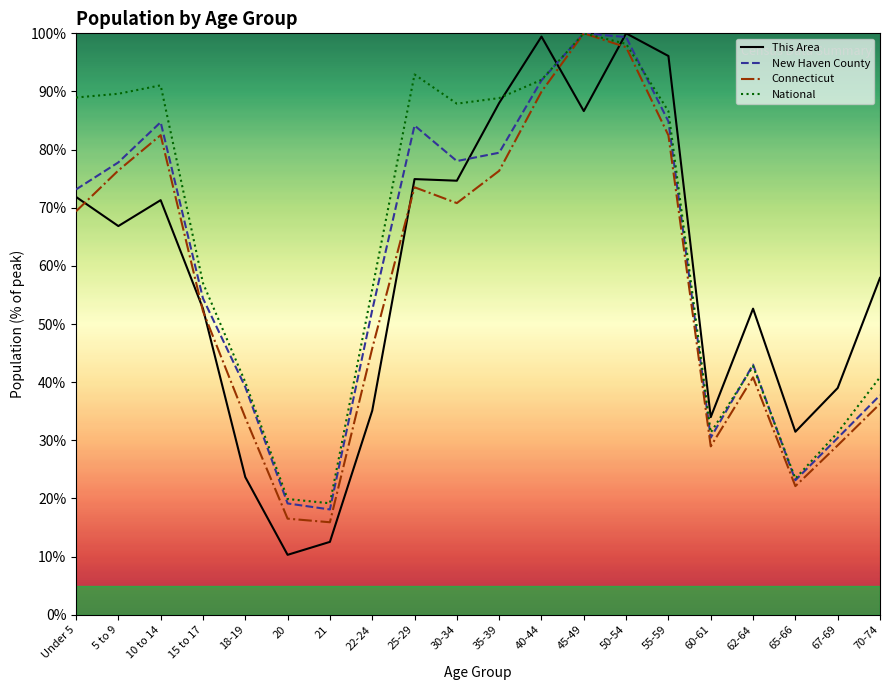

What is the approximate value of National at 20?

19.9